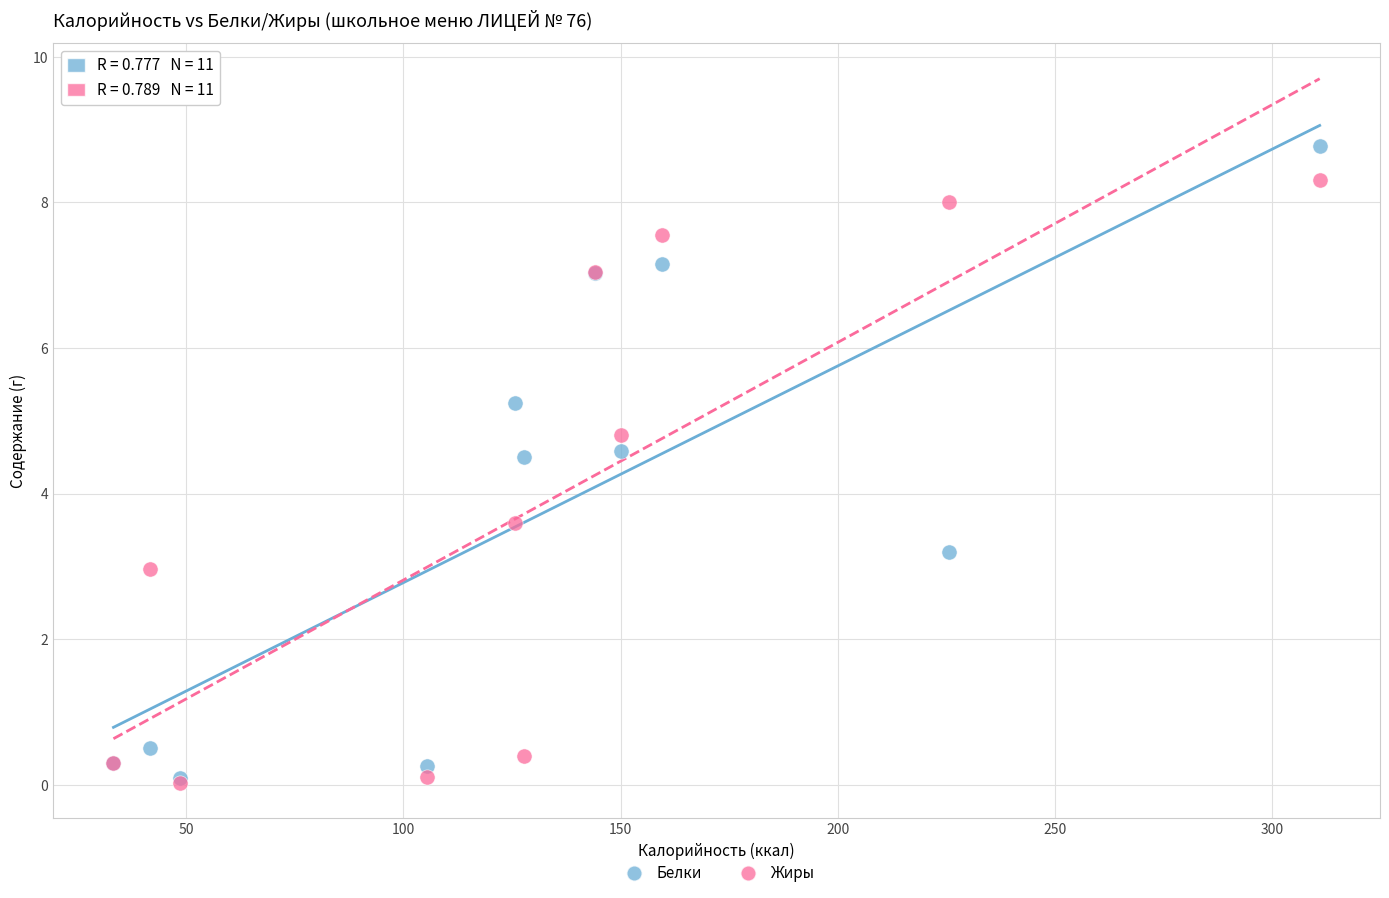

What are all the series names shown in the legend?

Белки, Жиры